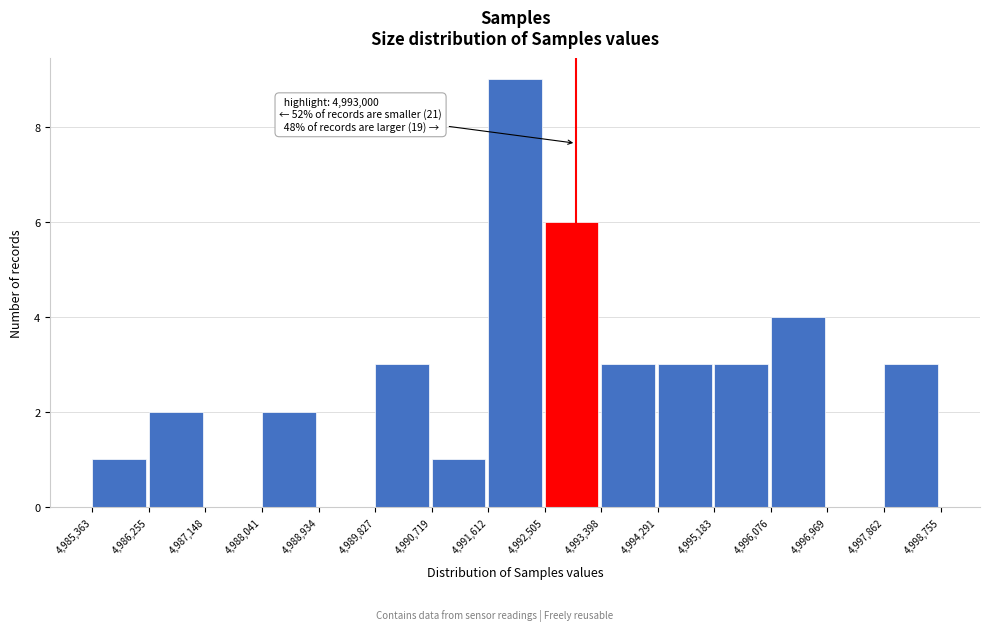

Over which range of the x-axis is the bar tallest?

4,991,612 to 4,992,505